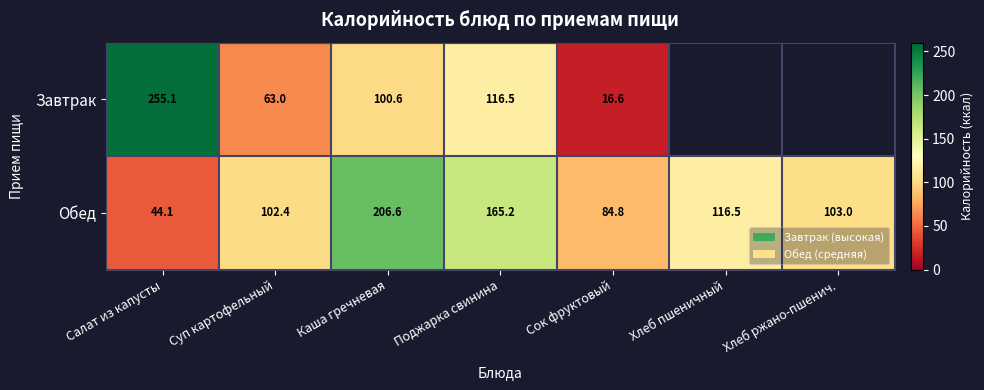

How many categories are shown in the chart?

7